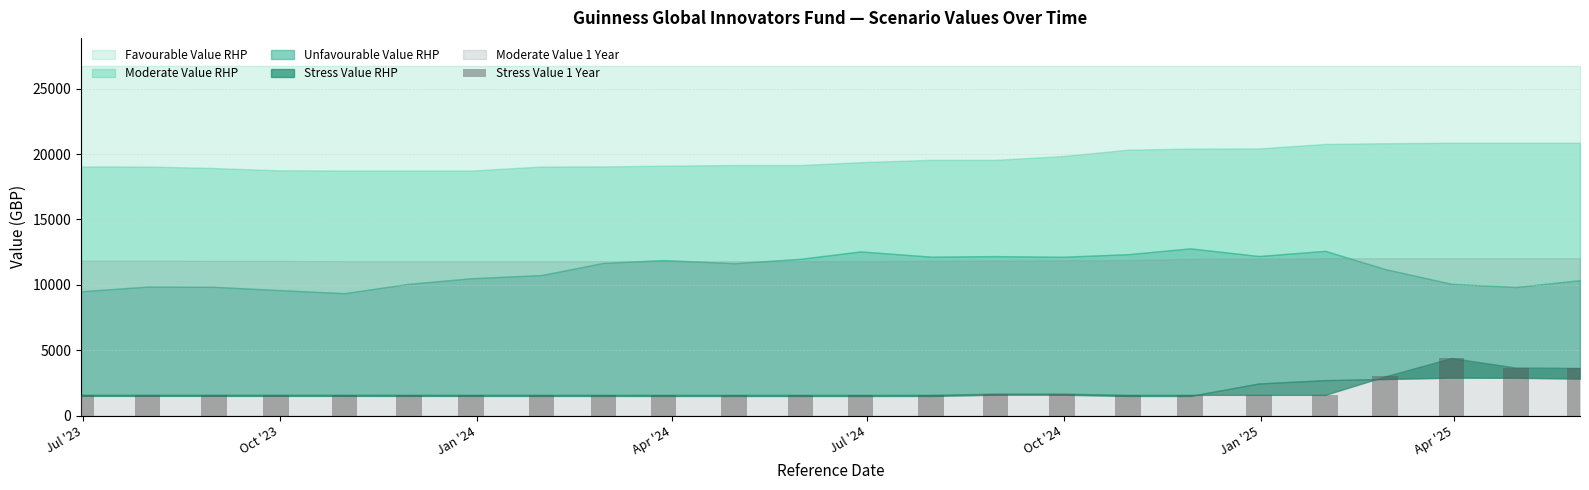

What is the sum of all values?

46738.2